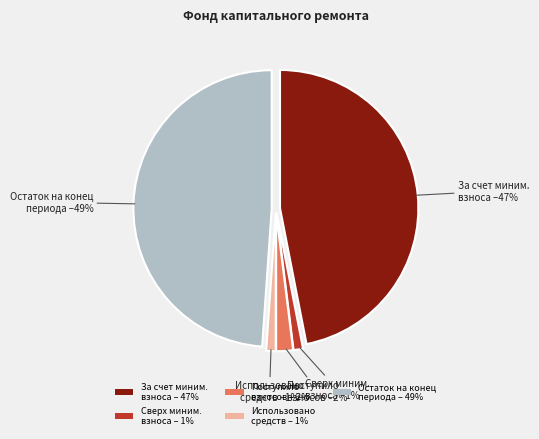

Do Поступило взносов – 2% and Использовано средств – 1% together represent more than half of the pie?

No